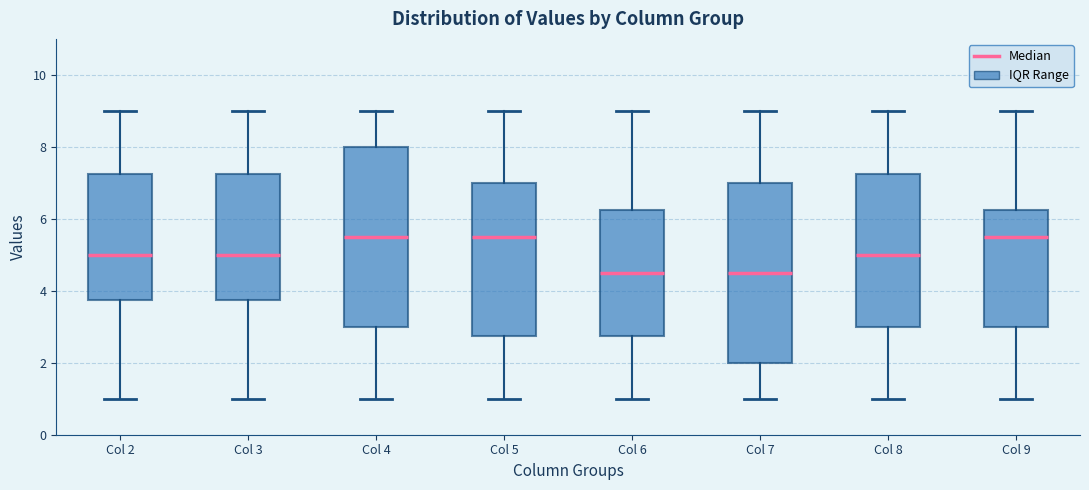

Reading left to right, transcribe this box plot: for each box, give where its median line is, the range the box spans, and where its two whiskers end, as read against the y-axis. The values are not printed on the chart, so give them approximately, as read against the axis.

Col 2: median 5.0, box 3.8 to 7.2, whiskers 1.0 to 9.0
Col 3: median 5.0, box 3.8 to 7.2, whiskers 1.0 to 9.0
Col 4: median 5.6, box 3.0 to 8.0, whiskers 1.0 to 9.0
Col 5: median 5.6, box 2.8 to 7.0, whiskers 1.0 to 9.0
Col 6: median 4.6, box 2.8 to 6.2, whiskers 1.0 to 9.0
Col 7: median 4.6, box 2.0 to 7.0, whiskers 1.0 to 9.0
Col 8: median 5.0, box 3.0 to 7.2, whiskers 1.0 to 9.0
Col 9: median 5.6, box 3.0 to 6.2, whiskers 1.0 to 9.0